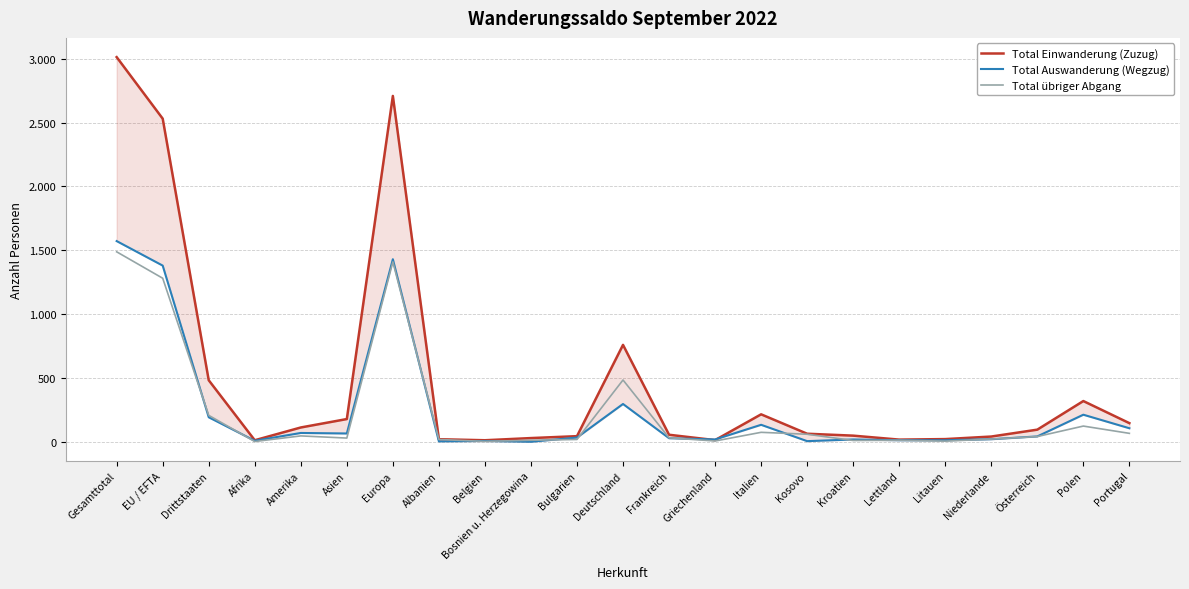

Is it true that Total übriger Abgang equals 3 at Afrika?

False